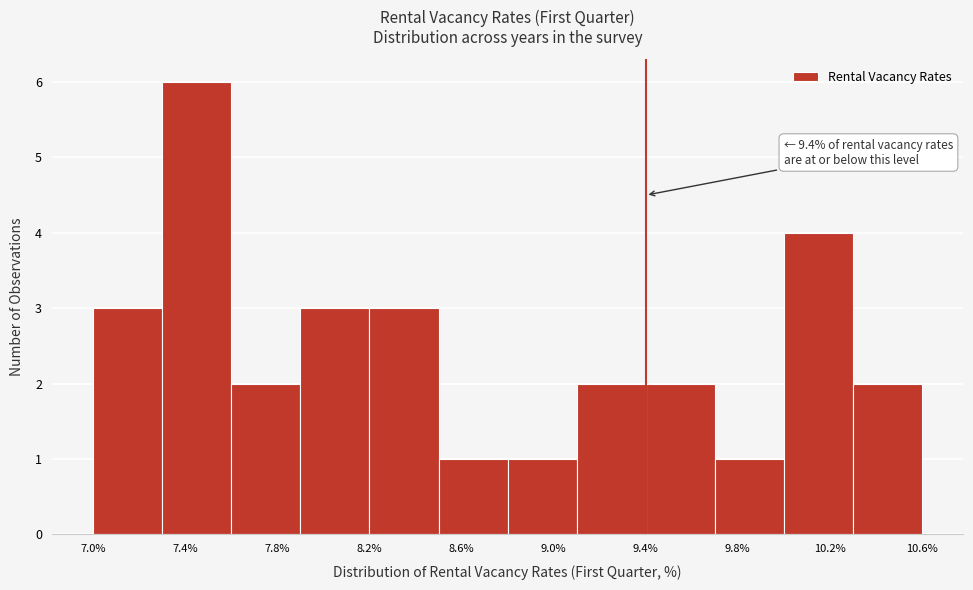

Which range on the x-axis has the tallest bar?

7.3 to 7.6